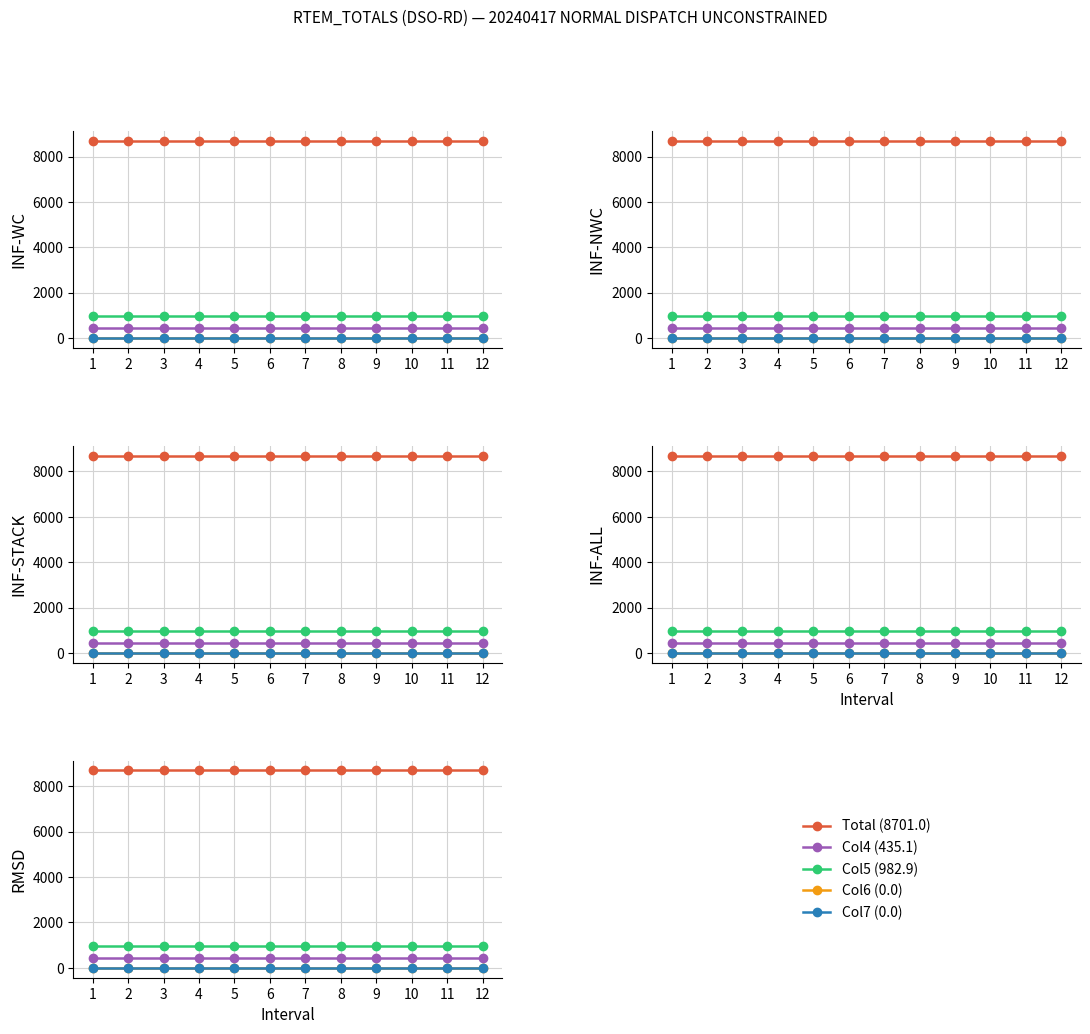

Which has a higher value, 10 or 9?

10